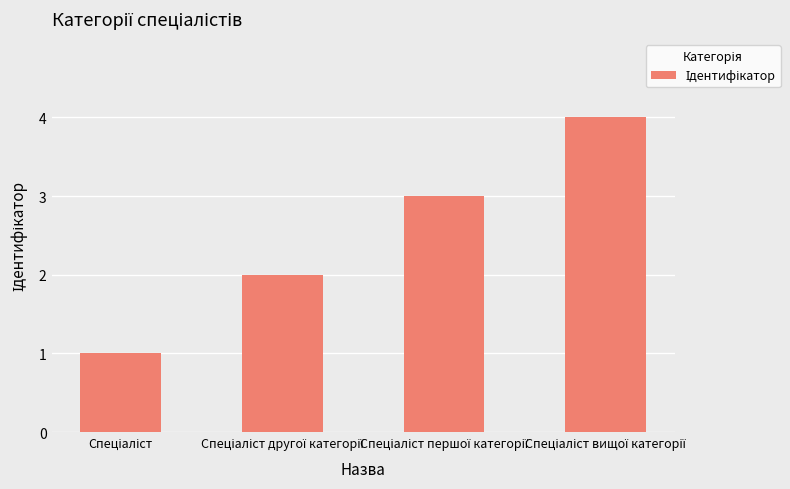

What is the maximum value shown in the chart?

4